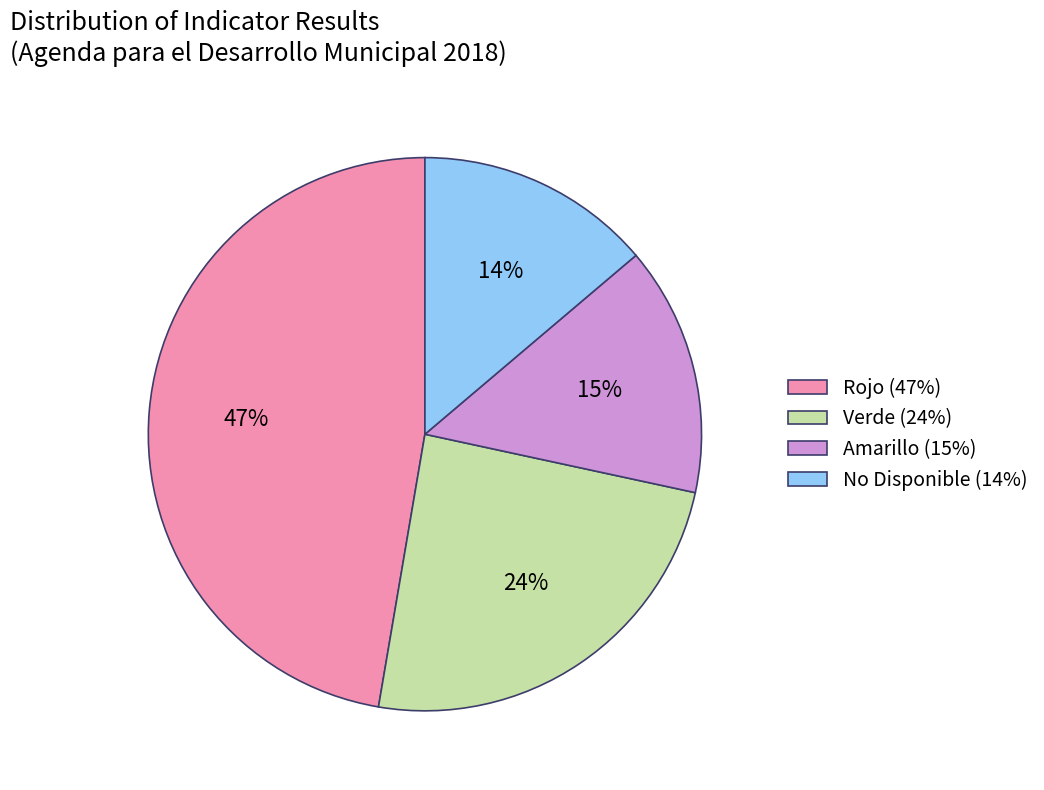

How many slices are in this pie chart?

4